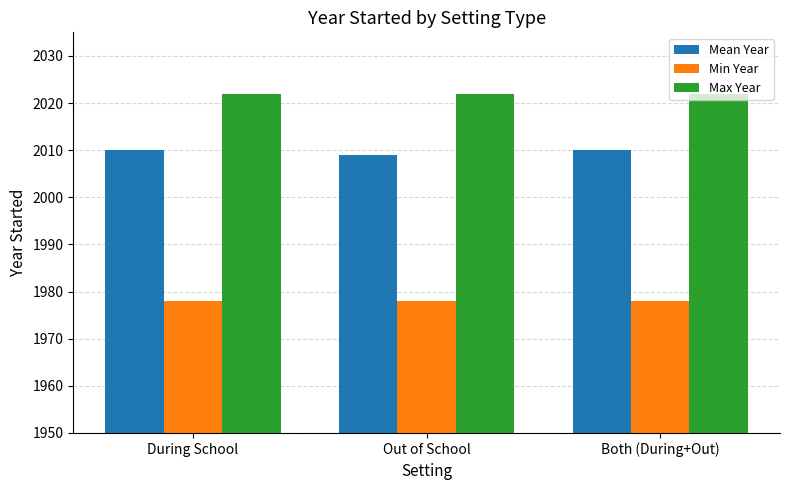

How many distinct data groups are displayed?

3